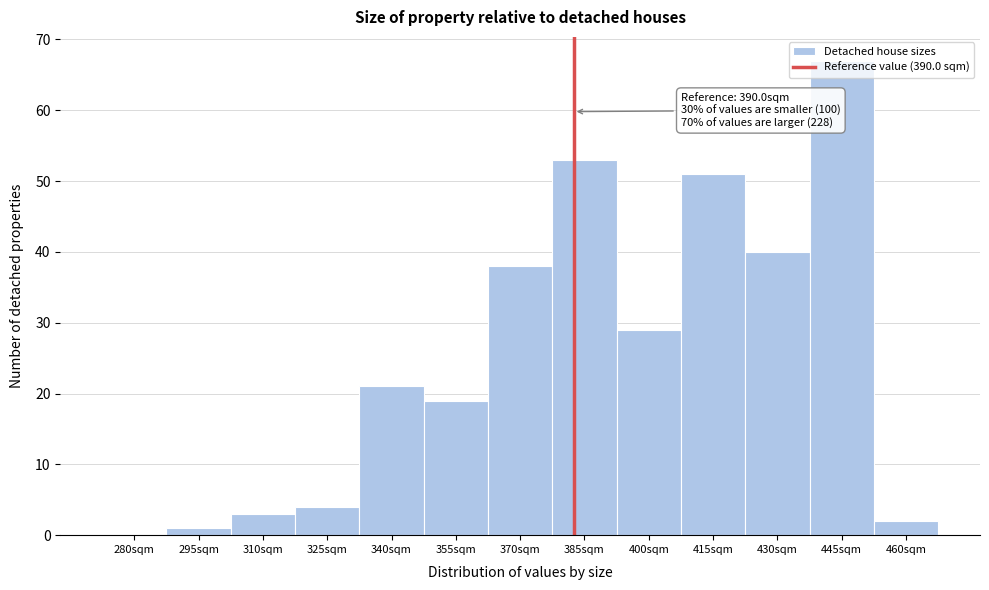

Which category has the highest value across all series?

445sqm